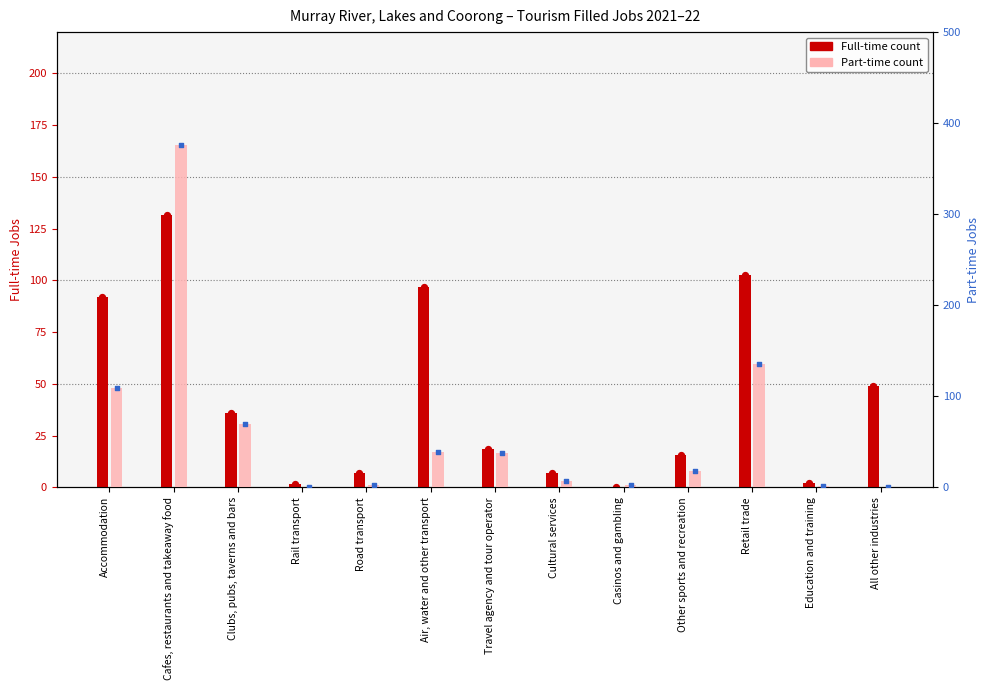

At how many categories does at least one series exceed 259?

1